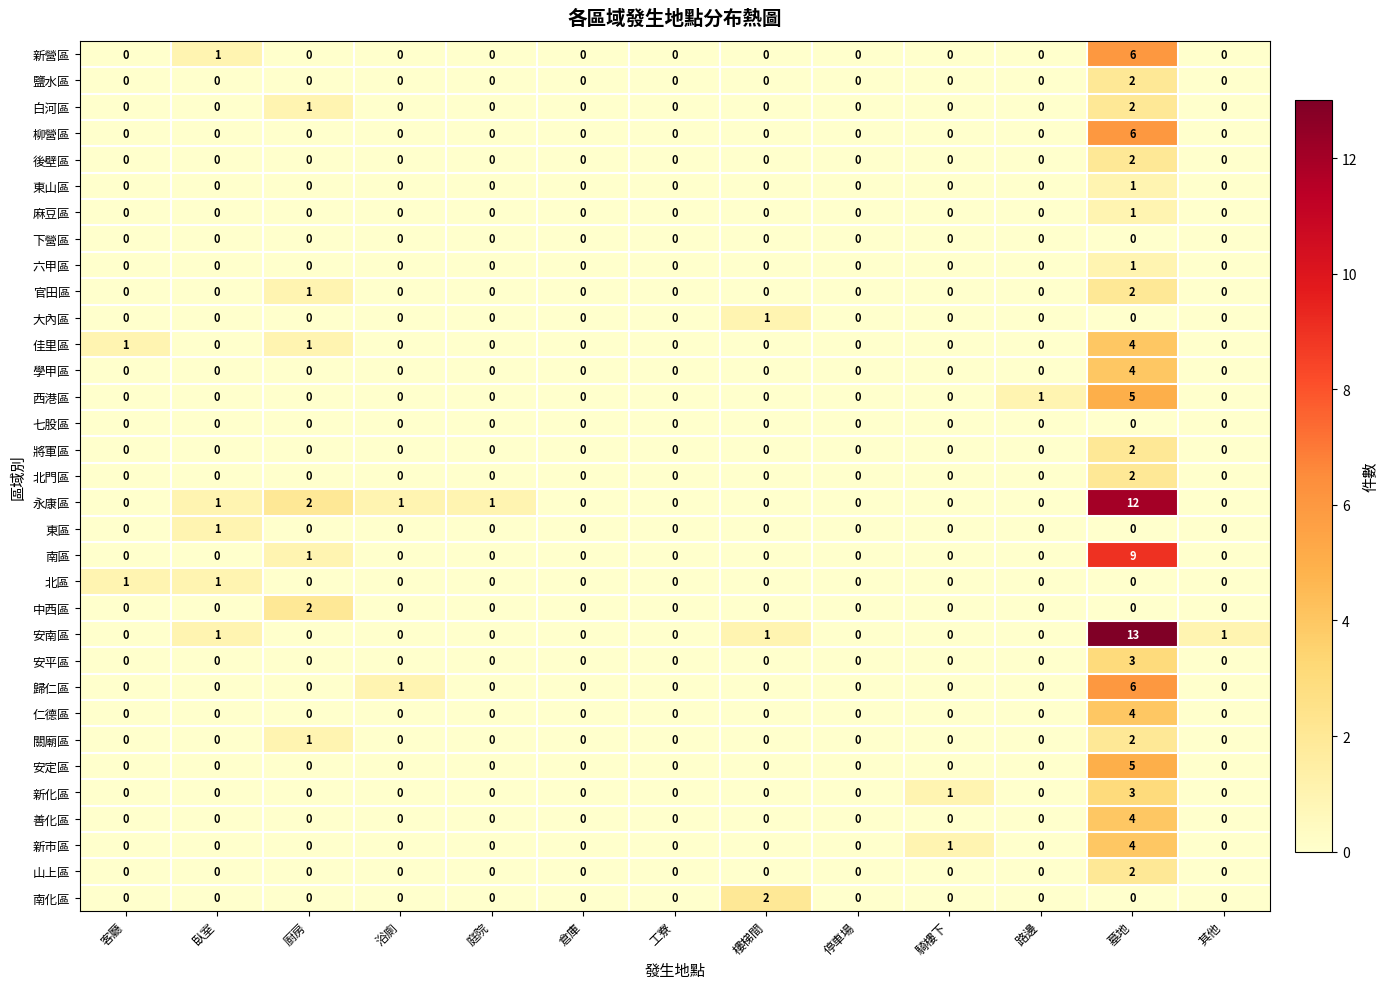

What is the greatest value displayed?

13